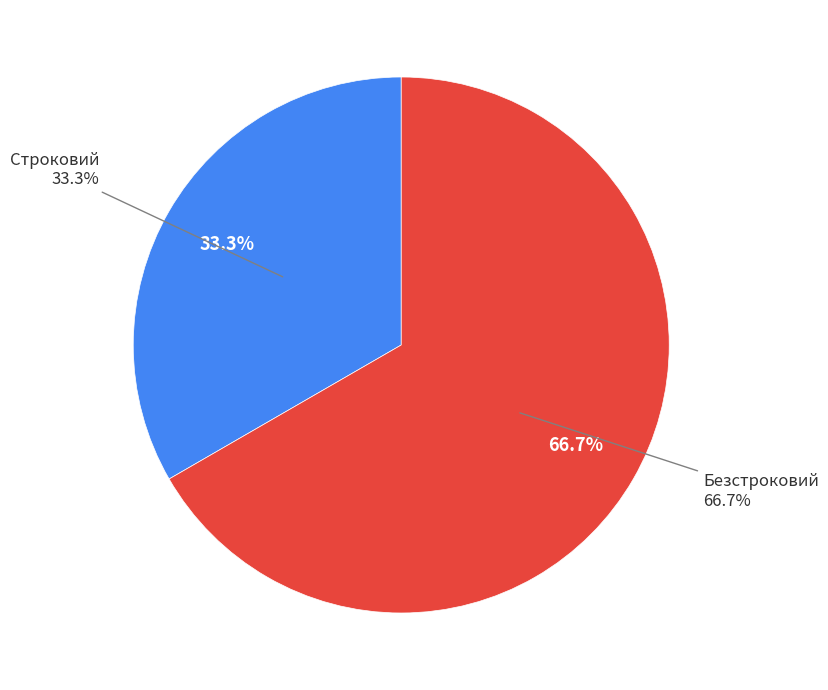

How many slices are in this pie chart?

2